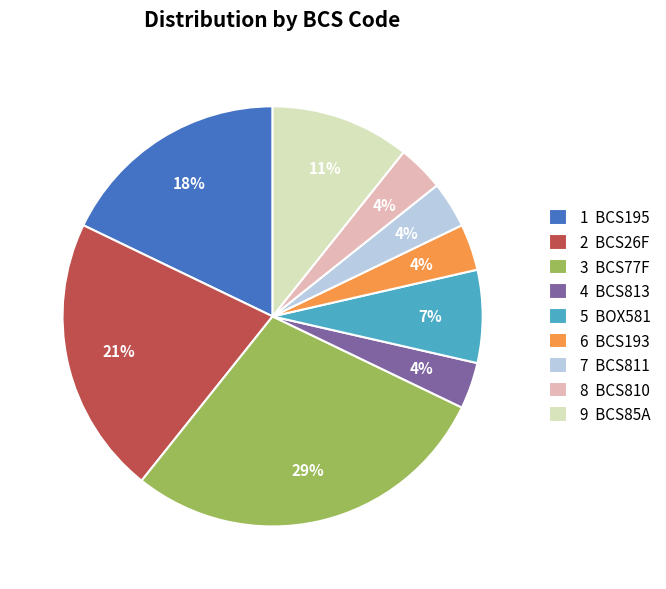

How many slices are in this pie chart?

9